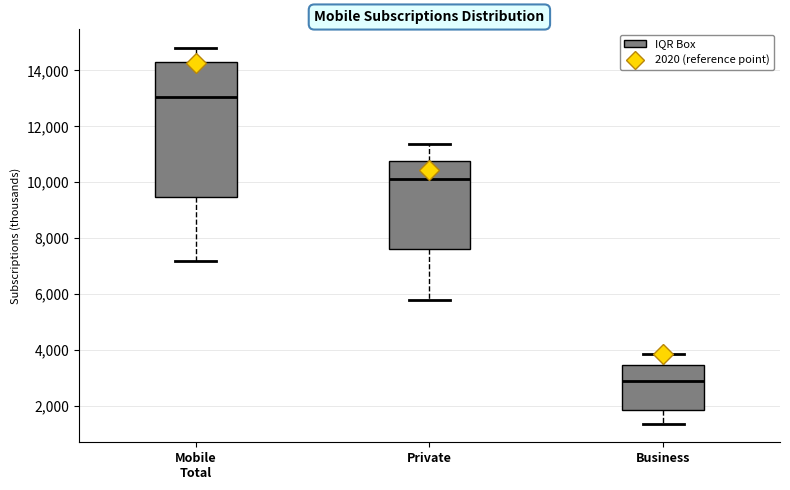

Reading left to right, transcribe this box plot: for each box, give where its median line is, the range the box spans, and where its two whiskers end, as read against the y-axis. The values are not printed on the chart, so give them approximately, as read against the axis.

Mobile Total: median 13000, box 9400 to 14400, whiskers 7200 to 14800
Private: median 10200, box 7600 to 10800, whiskers 5800 to 11400
Business: median 3000, box 1800 to 3400, whiskers 1400 to 3800